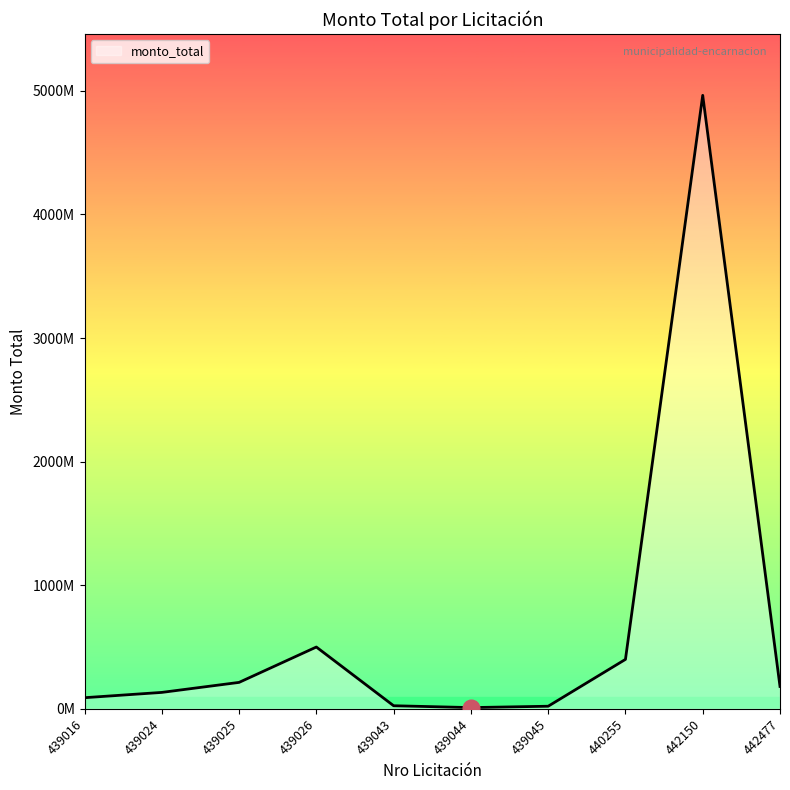

How many points are higher than both their immediate neighbors (excluding endpoints)?

2